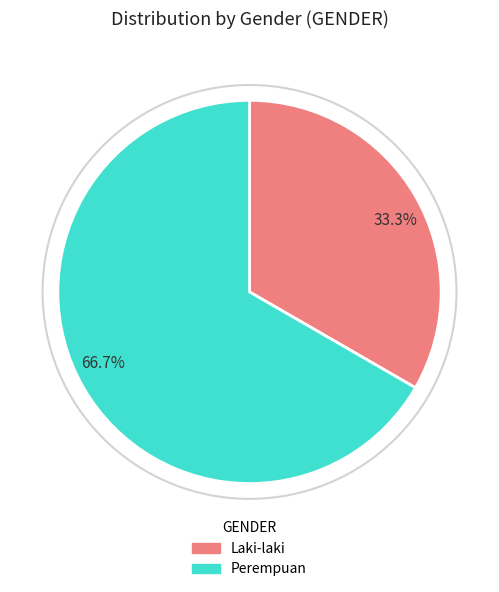

Is the sum of 33.3% and 66.7% greater than half?

Yes